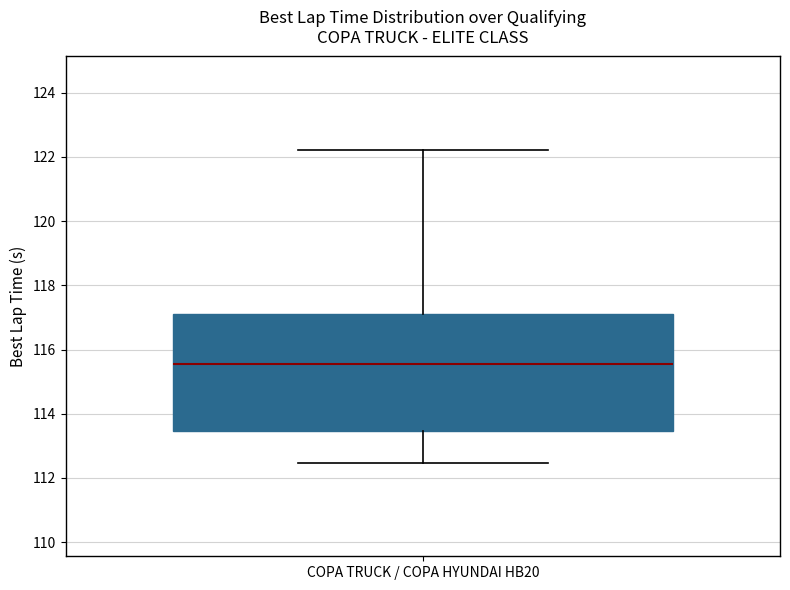

Transcribe this box plot: give where the median line is, the range the box spans, and where the two whiskers end, as read against the y-axis. The values are not printed on the chart, so give them approximately, as read against the axis.

median 115.6, box 113.4 to 117.2, whiskers 112.4 to 122.2